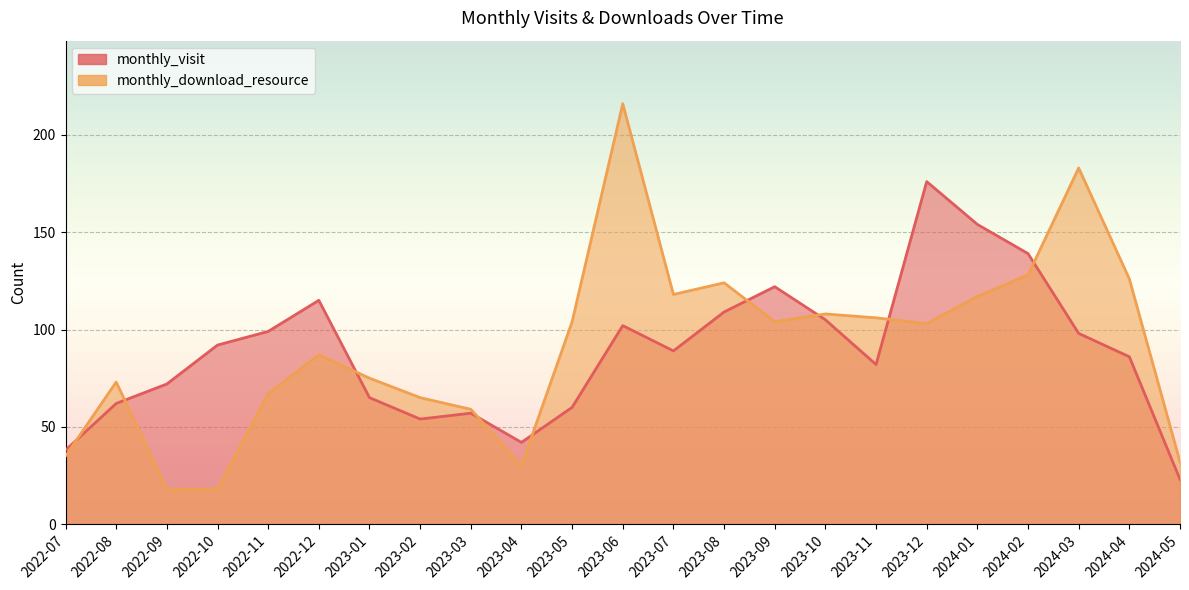

Reading right to left, extract all data points from this chart.

monthly_visit: 23	86	98	139	154	176	82	105	122	109	89	102	60	42	57	54	65	115	99	92	72	62	38
monthly_download_resource: 32	126	183	128	117	103	106	108	104	124	118	216	104	30	59	65	75	87	67	18	18	73	35